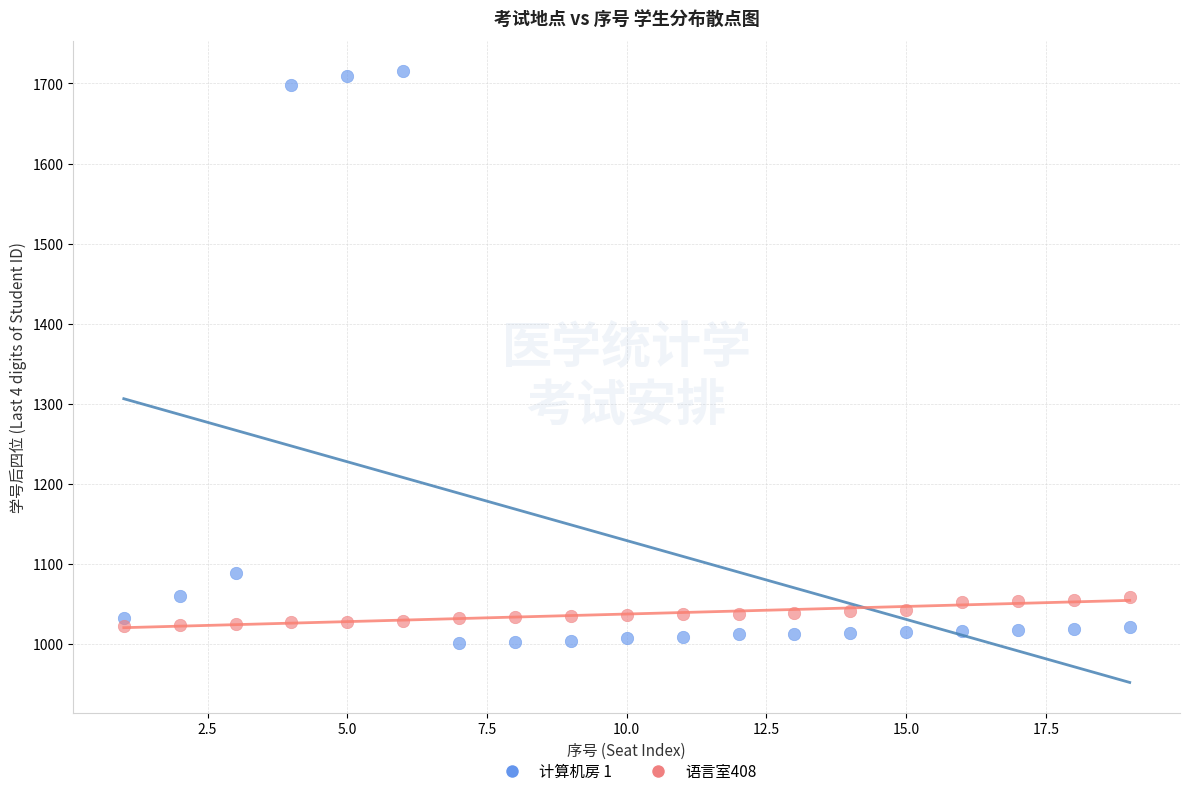

What are all the series names shown in the legend?

计算机房 1, 语言室408